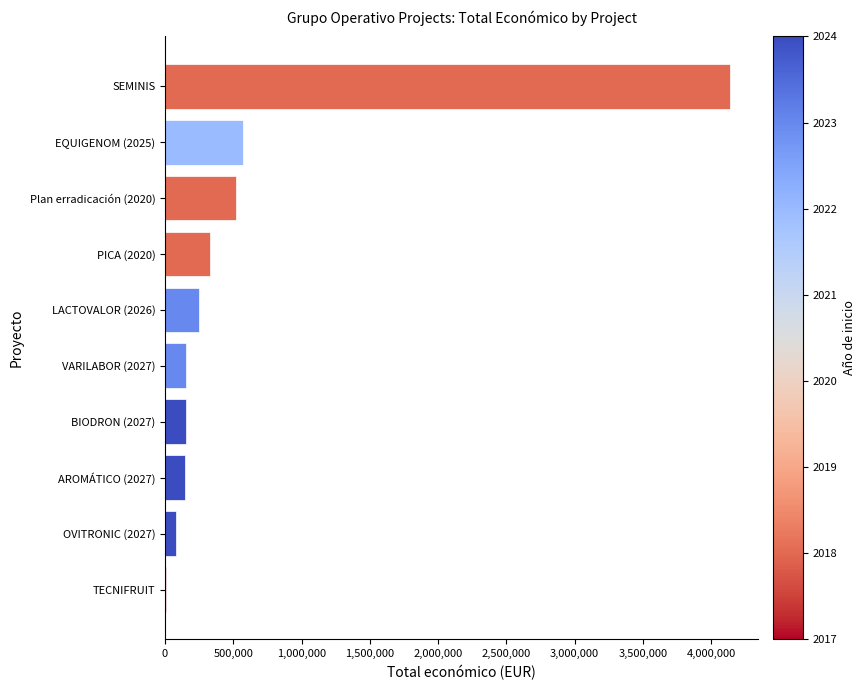

What is the ratio of the value at EQUIGENOM (2025) to the value at LACTOVALOR (2026)?

2.3